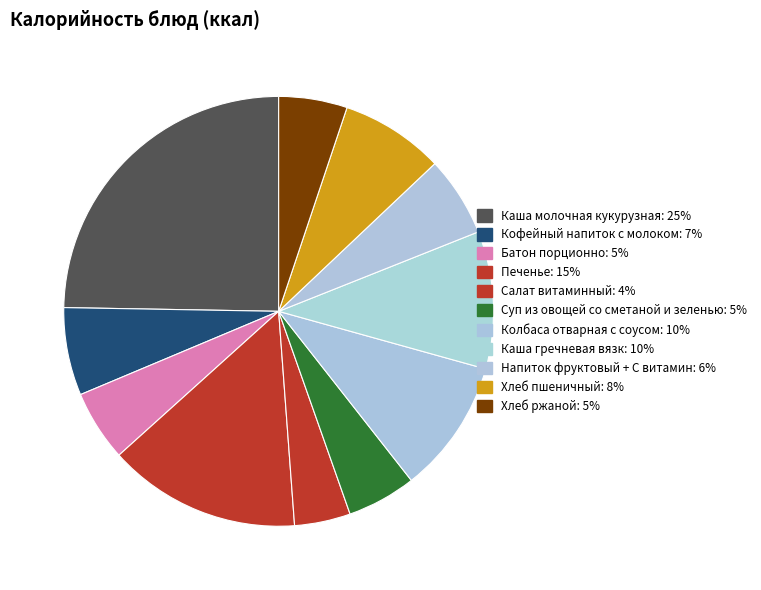

Combined, do Хлеб ржаной and Суп из овощей со сметаной и зеленью account for over 50%?

No